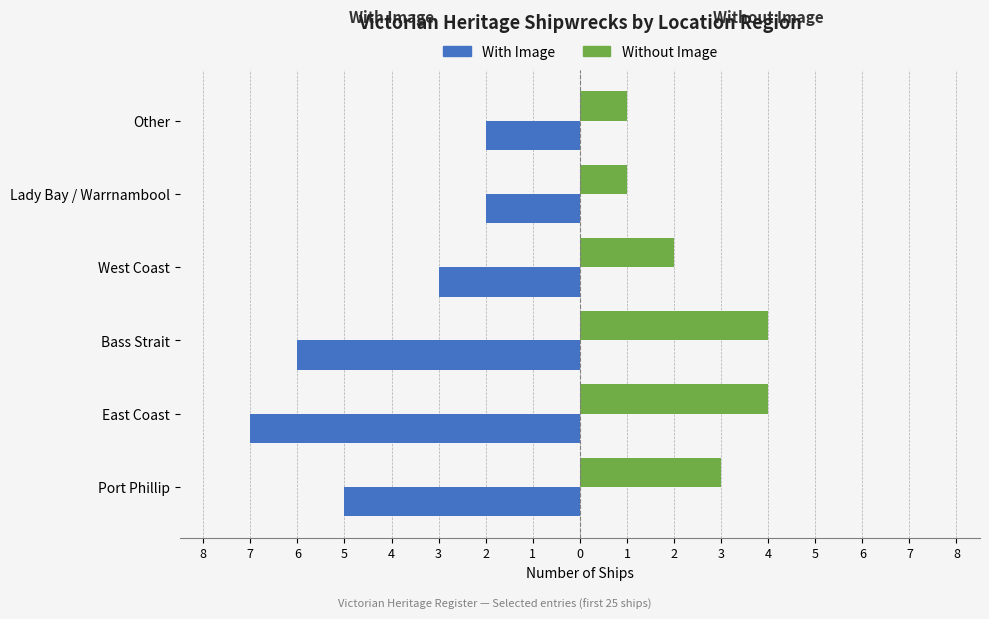

Reading left to right, list all the values displayed in this chart.

With Image: -5	-7	-6	-3	-2	-2
Without Image: 3	4	4	2	1	1